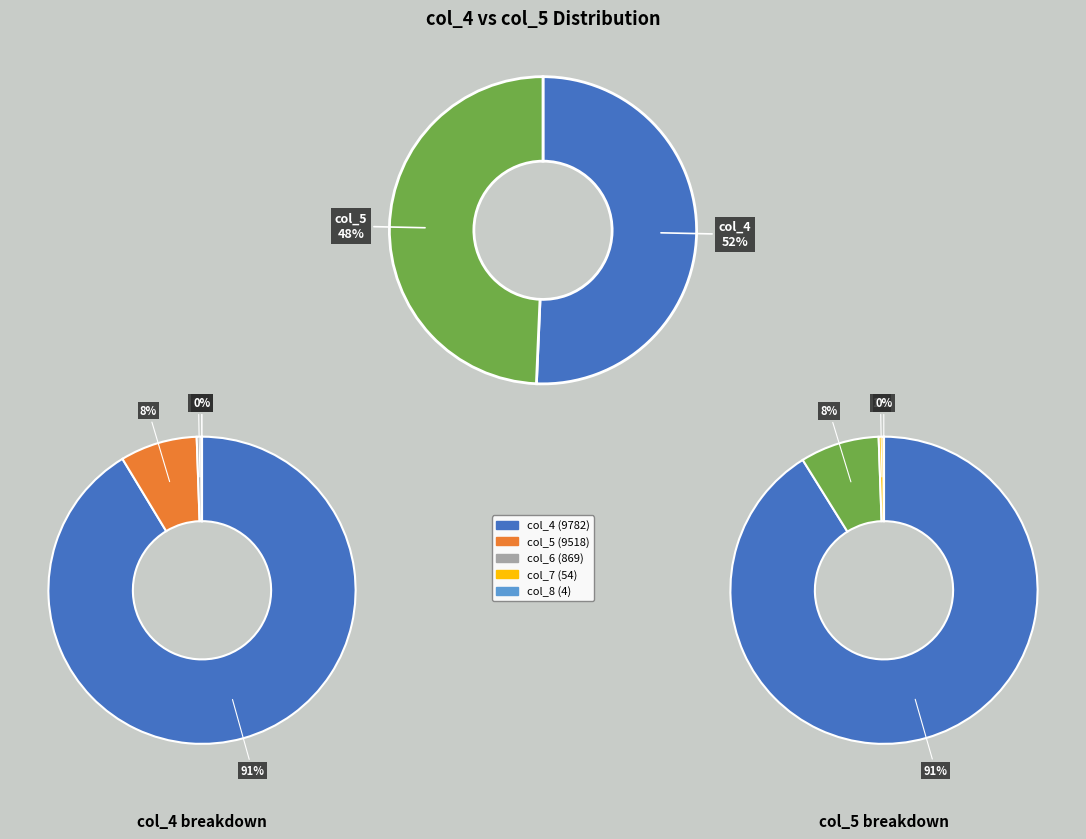

Combined, do 8 and 5 account for over 50%?

No